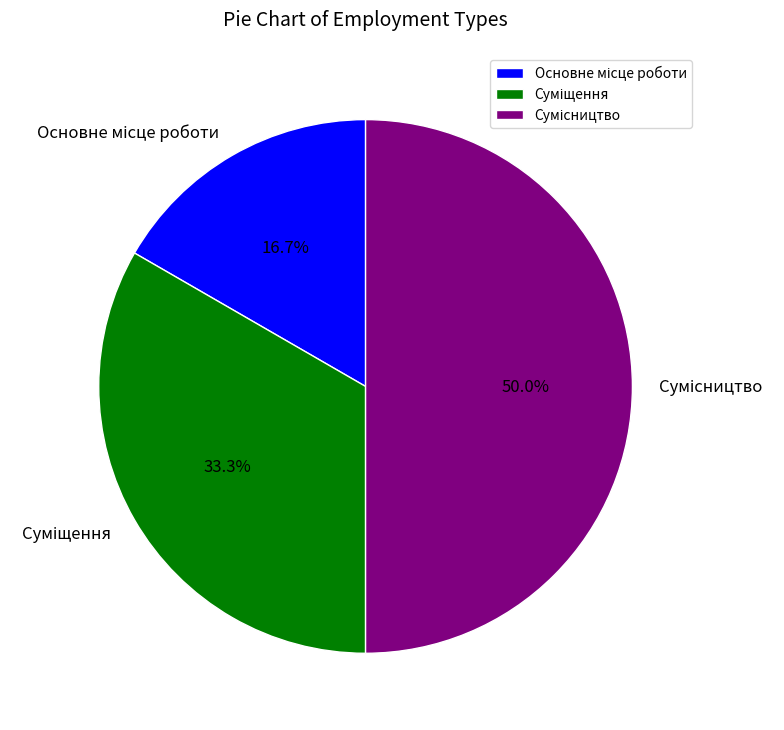

What percentage is the Суміщення slice, to the nearest percent?

33%